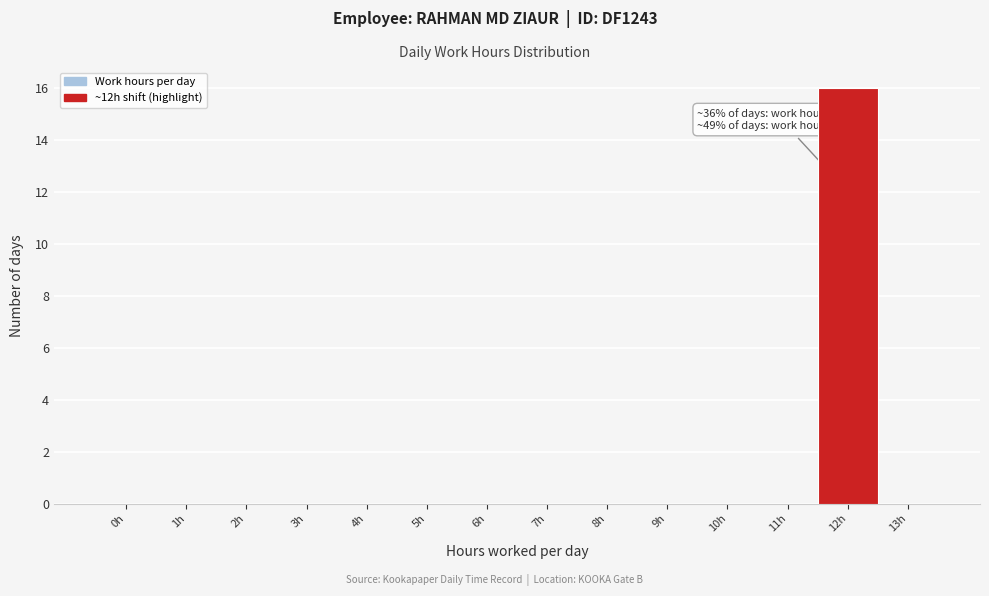

Reading left to right, extract all data points from this chart.

0h=0	1h=0	2h=0	3h=0	4h=0	5h=0	6h=0	7h=0	8h=0	9h=0	10h=0	11h=0	12h=16	13h=0